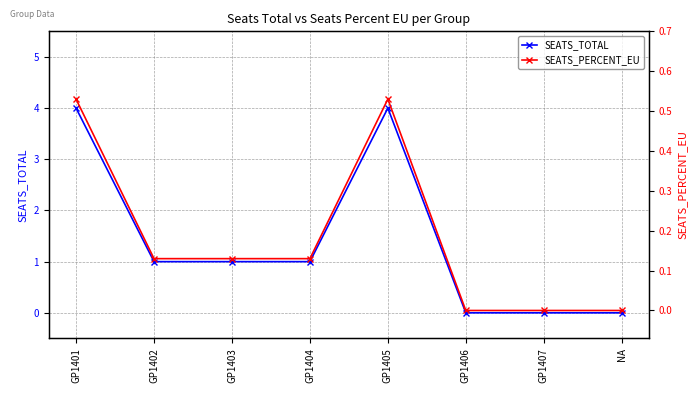

How many SEATS_PERCENT_EU values are between 0 and 1?

8